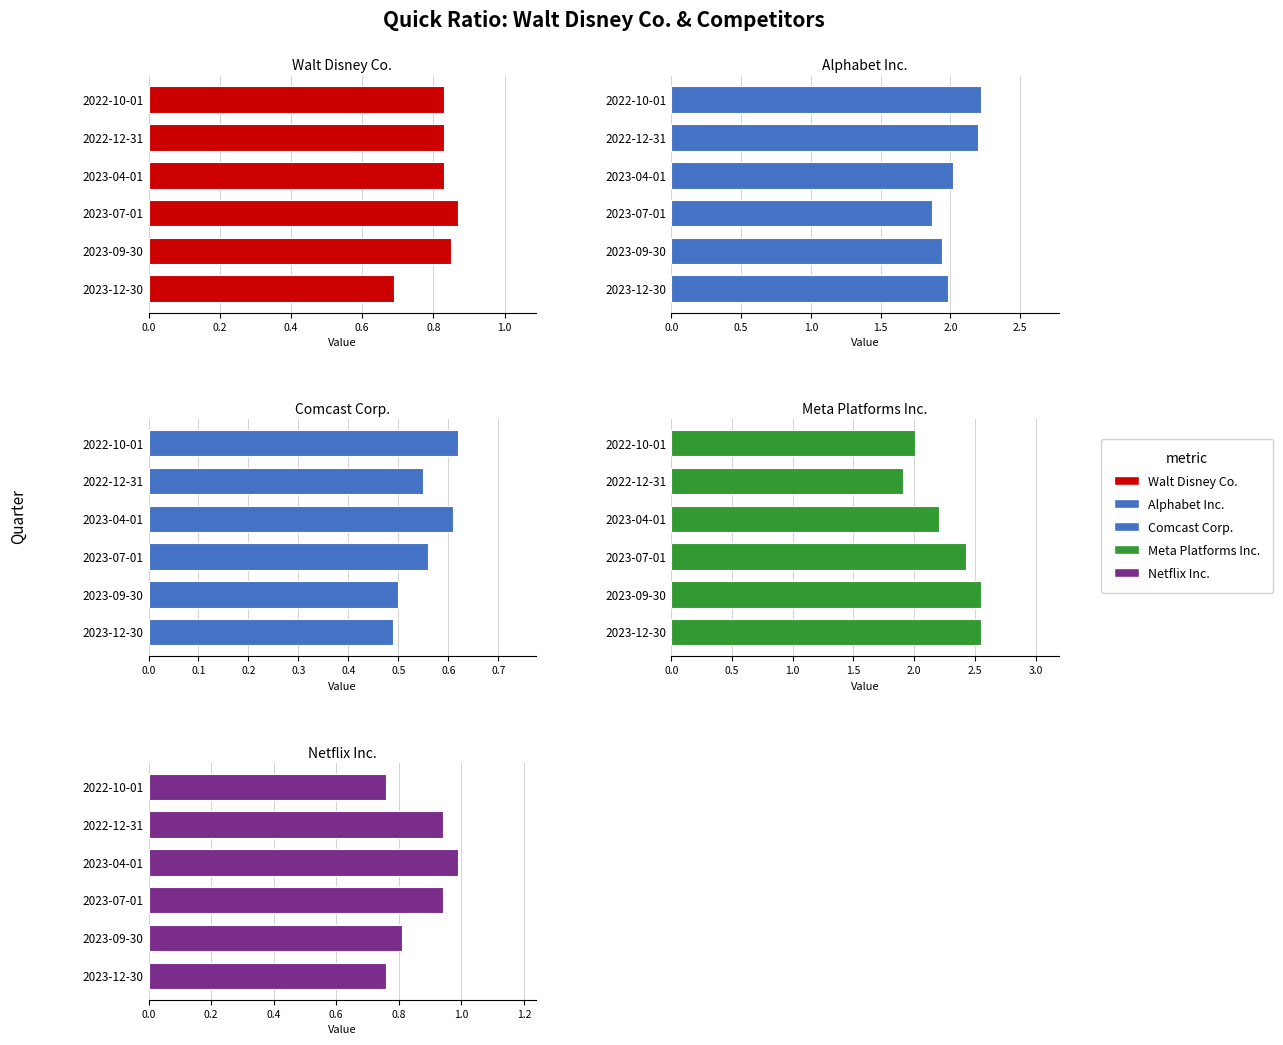

What is the difference between the maximum and minimum values in the Meta Platforms Inc. series?

0.6